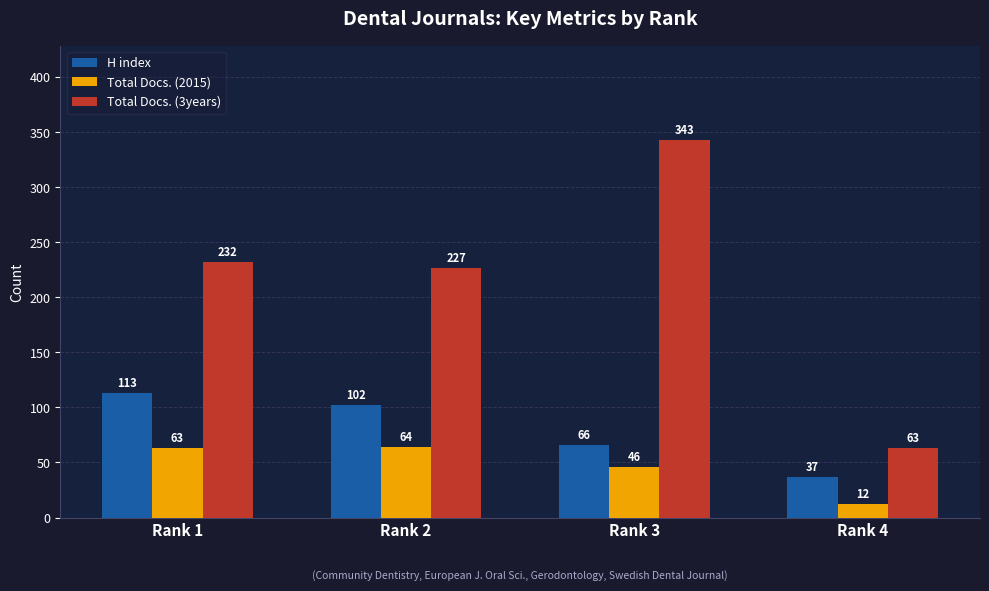

At which label is H index closest to 75?

Rank 3